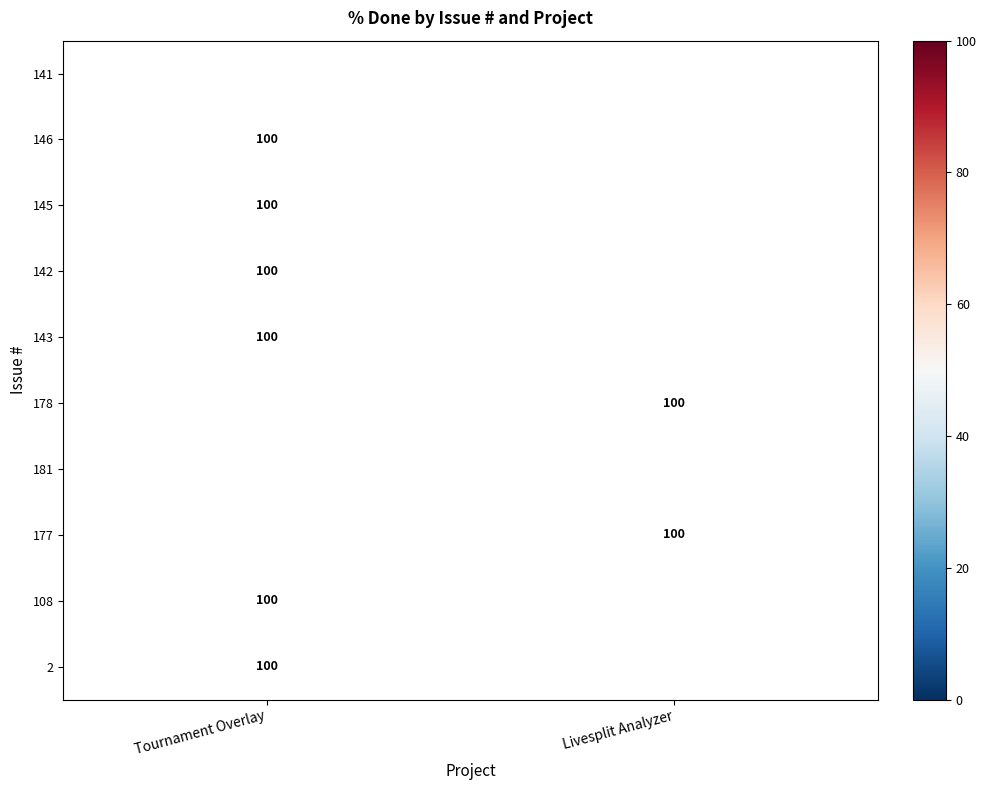

The value of 145 at Tournament Overlay is 100. True or false?

True